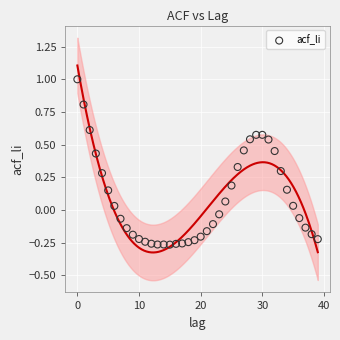

What is the range of Y values (max minus min)?

1.3